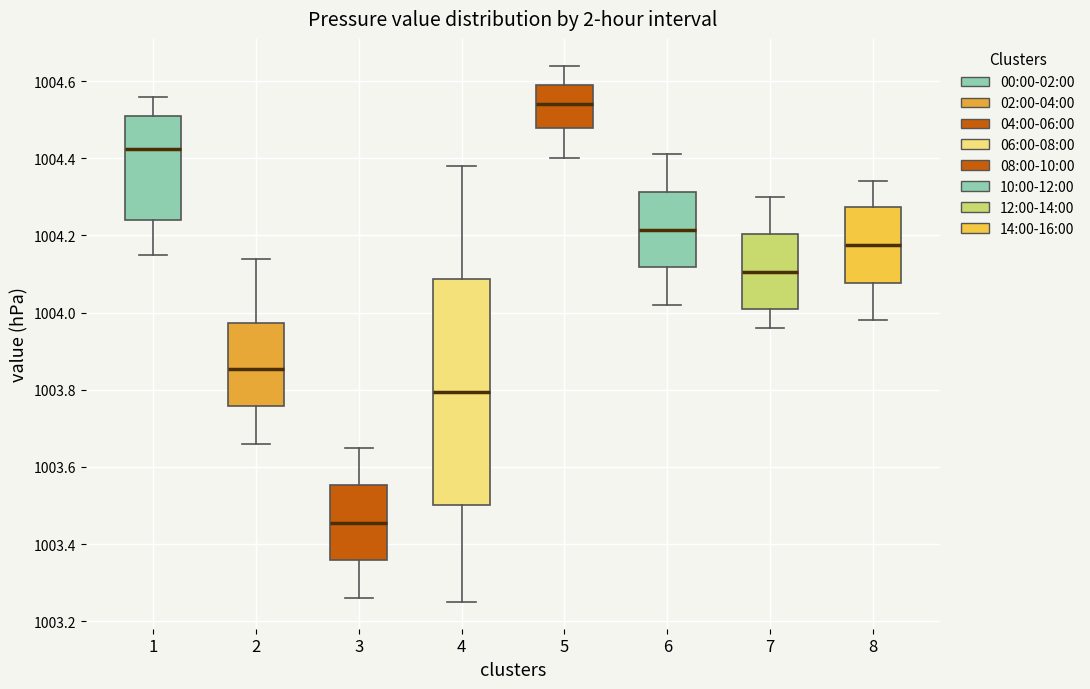

Reading left to right, transcribe this box plot: for each box, give where its median line is, the range the box spans, and where its two whiskers end, as read against the y-axis. The values are not printed on the chart, so give them approximately, as read against the axis.

1: median 1004.42, box 1004.24 to 1004.52, whiskers 1004.16 to 1004.56
2: median 1003.86, box 1003.76 to 1003.98, whiskers 1003.66 to 1004.14
3: median 1003.46, box 1003.36 to 1003.56, whiskers 1003.26 to 1003.66
4: median 1003.80, box 1003.50 to 1004.08, whiskers 1003.26 to 1004.38
5: median 1004.54, box 1004.48 to 1004.60, whiskers 1004.40 to 1004.64
6: median 1004.22, box 1004.12 to 1004.32, whiskers 1004.02 to 1004.42
7: median 1004.10, box 1004.02 to 1004.20, whiskers 1003.96 to 1004.30
8: median 1004.18, box 1004.08 to 1004.28, whiskers 1003.98 to 1004.34